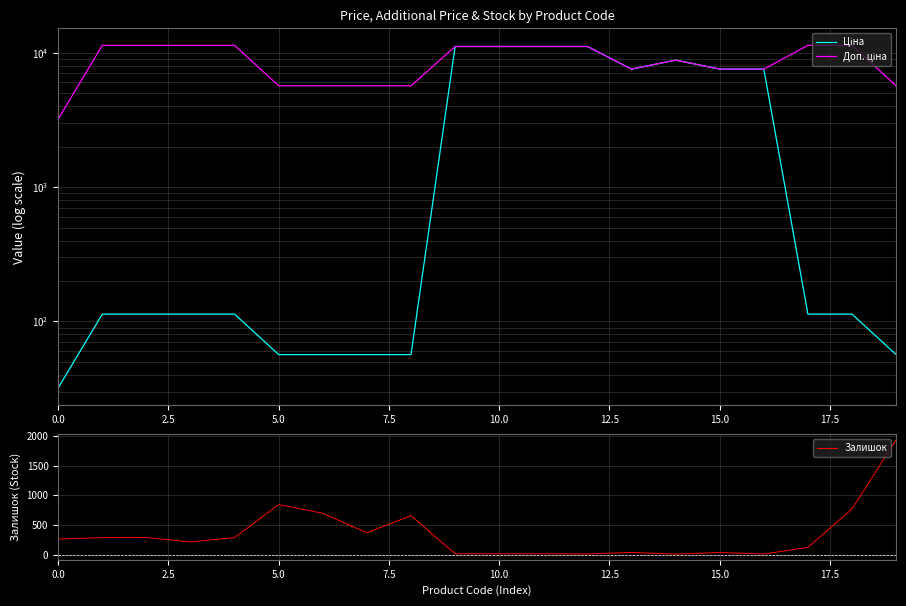

What is the label of the 20th point from the left?

19